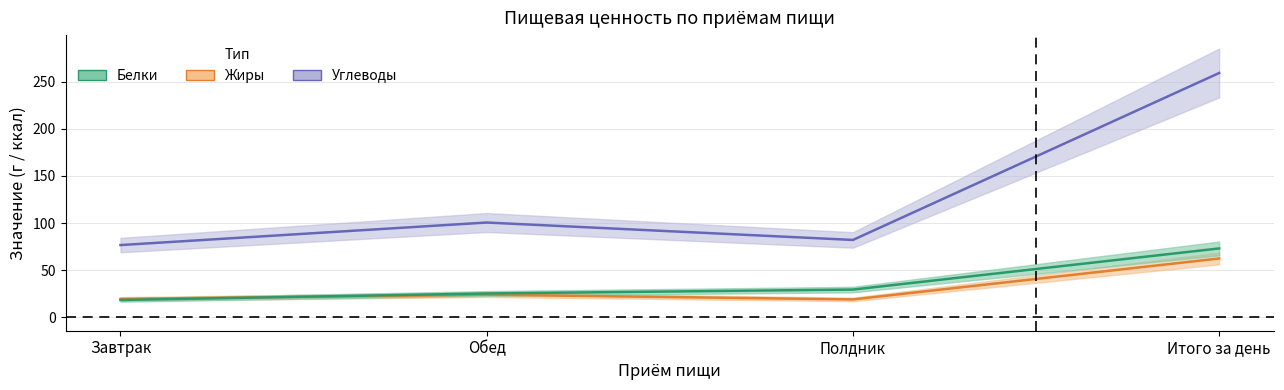

What is the sum of the Углеводы values at Итого за день and Завтрак?

335.7